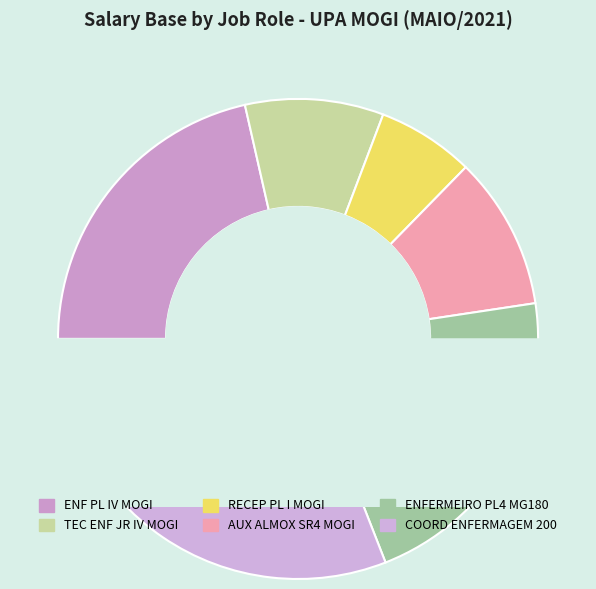

What is the total percentage of ENF PL IV MOGI and RECEP PL I MOGI?

28.0%